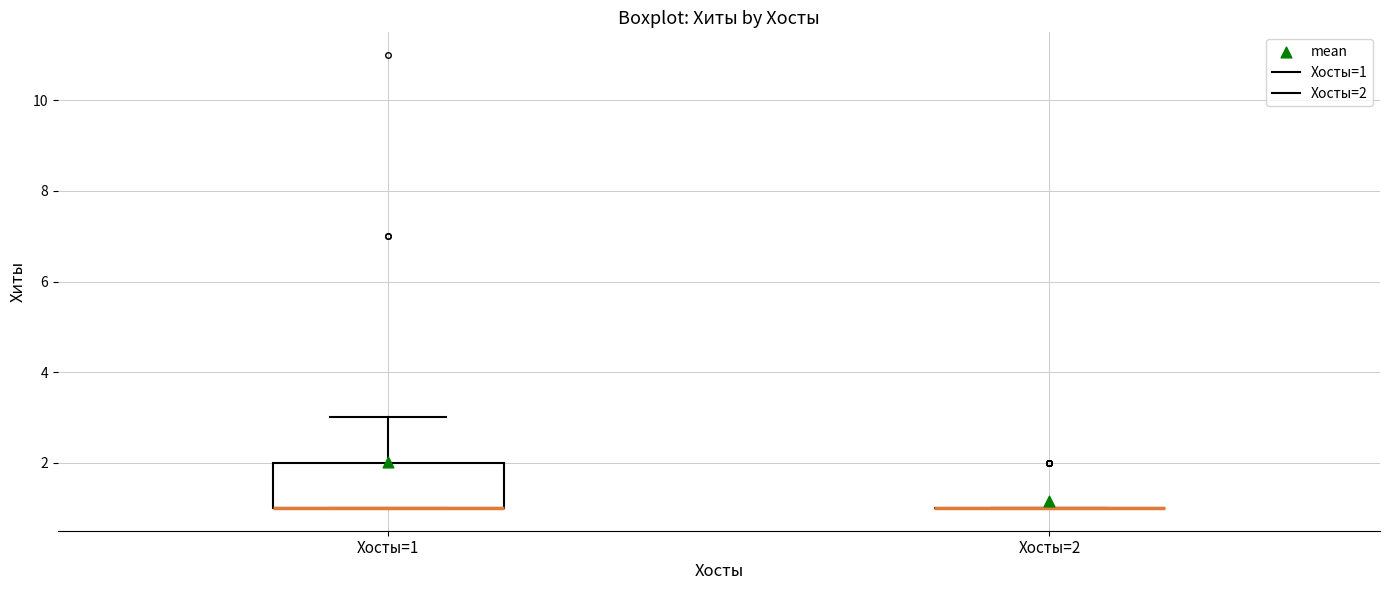

Which box is the tallest, from its lower edge to its upper edge?

Хосты=1